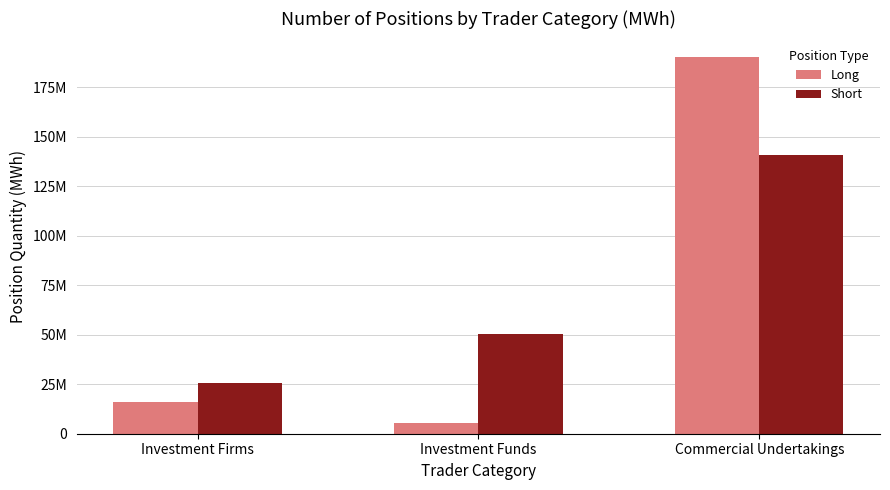

What is the approximate value of Short at Investment Firms, to the nearest 10?

25458880